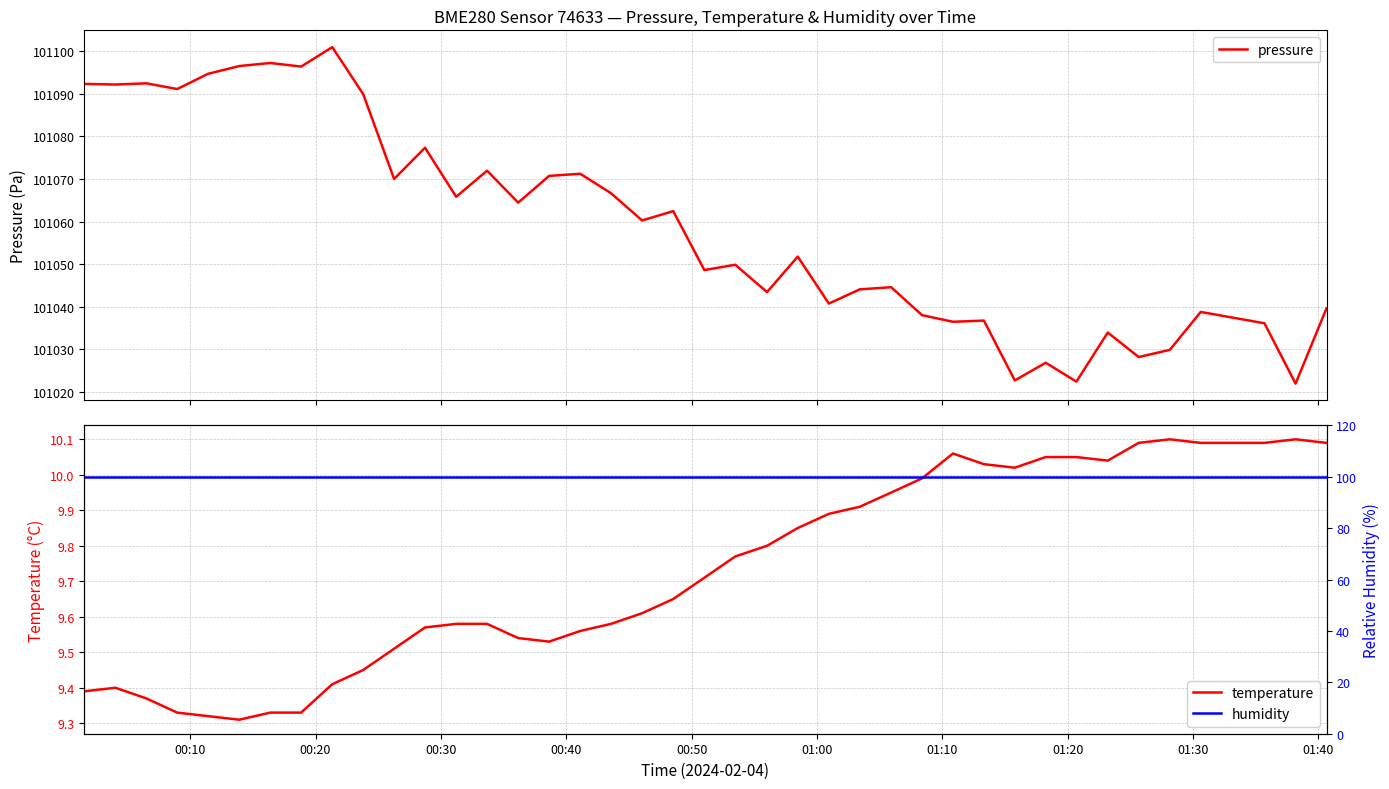

Which series has the largest total across all categories?

pressure